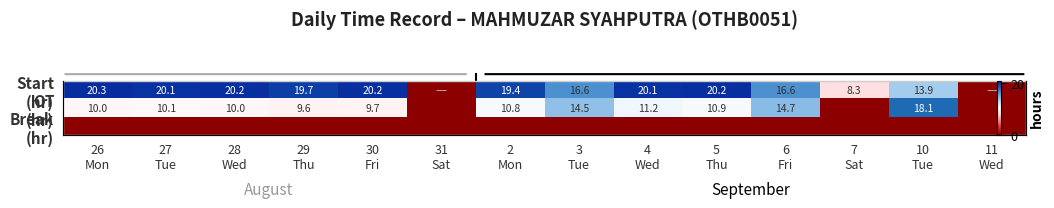

List the series in order of their peak value, lowest first.

Break (hr), OT (hr), Start (hr)